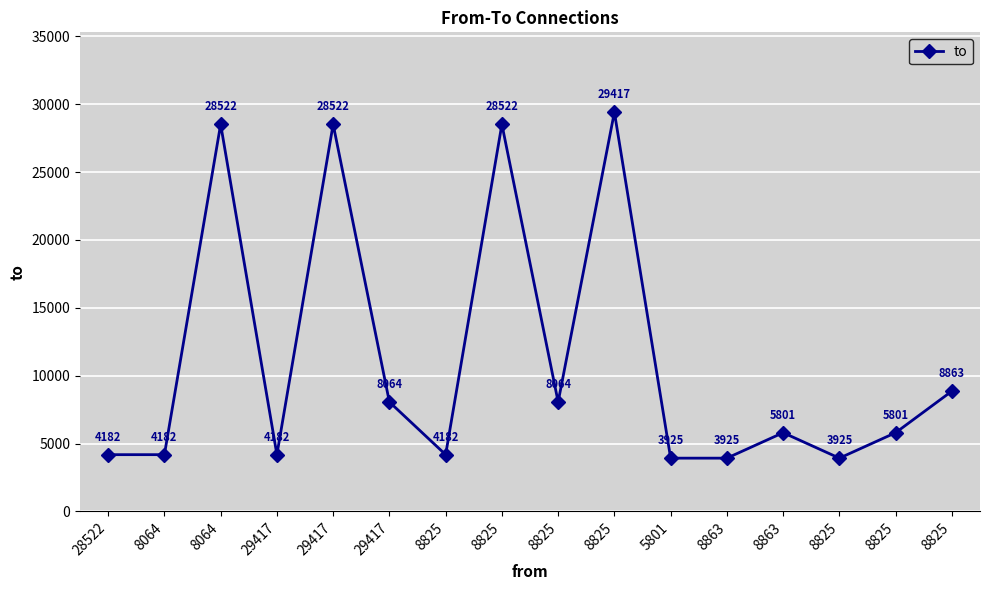

What is the label of the 6th point from the left?

29417